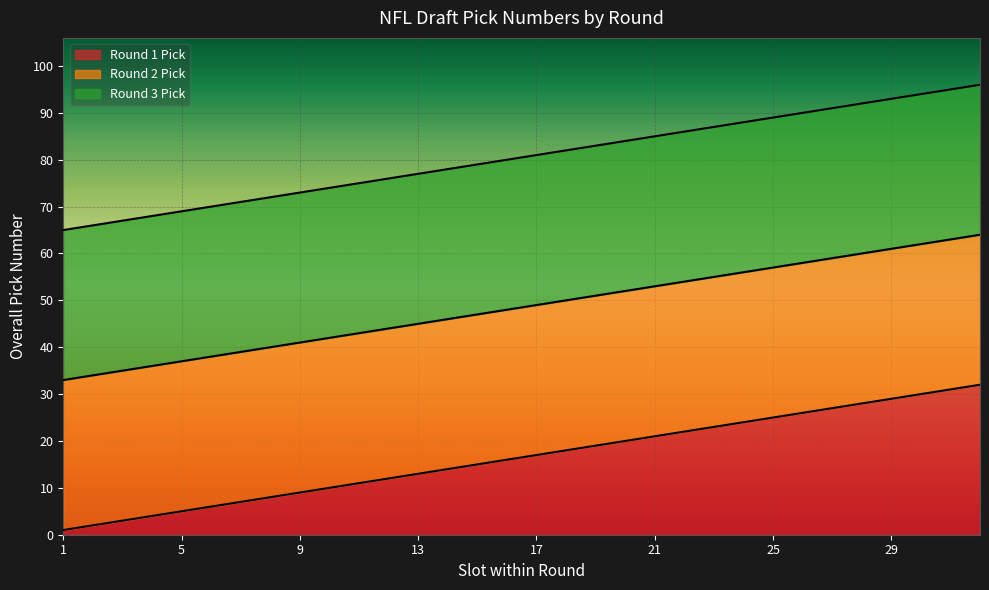

What is the spread (max minus min) of values at 5?

64